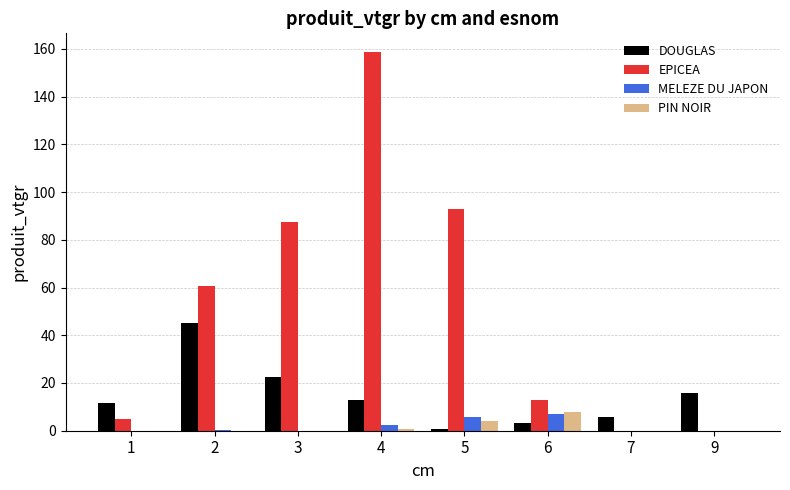

Is it true that PIN NOIR equals 7.7 at 6?

True